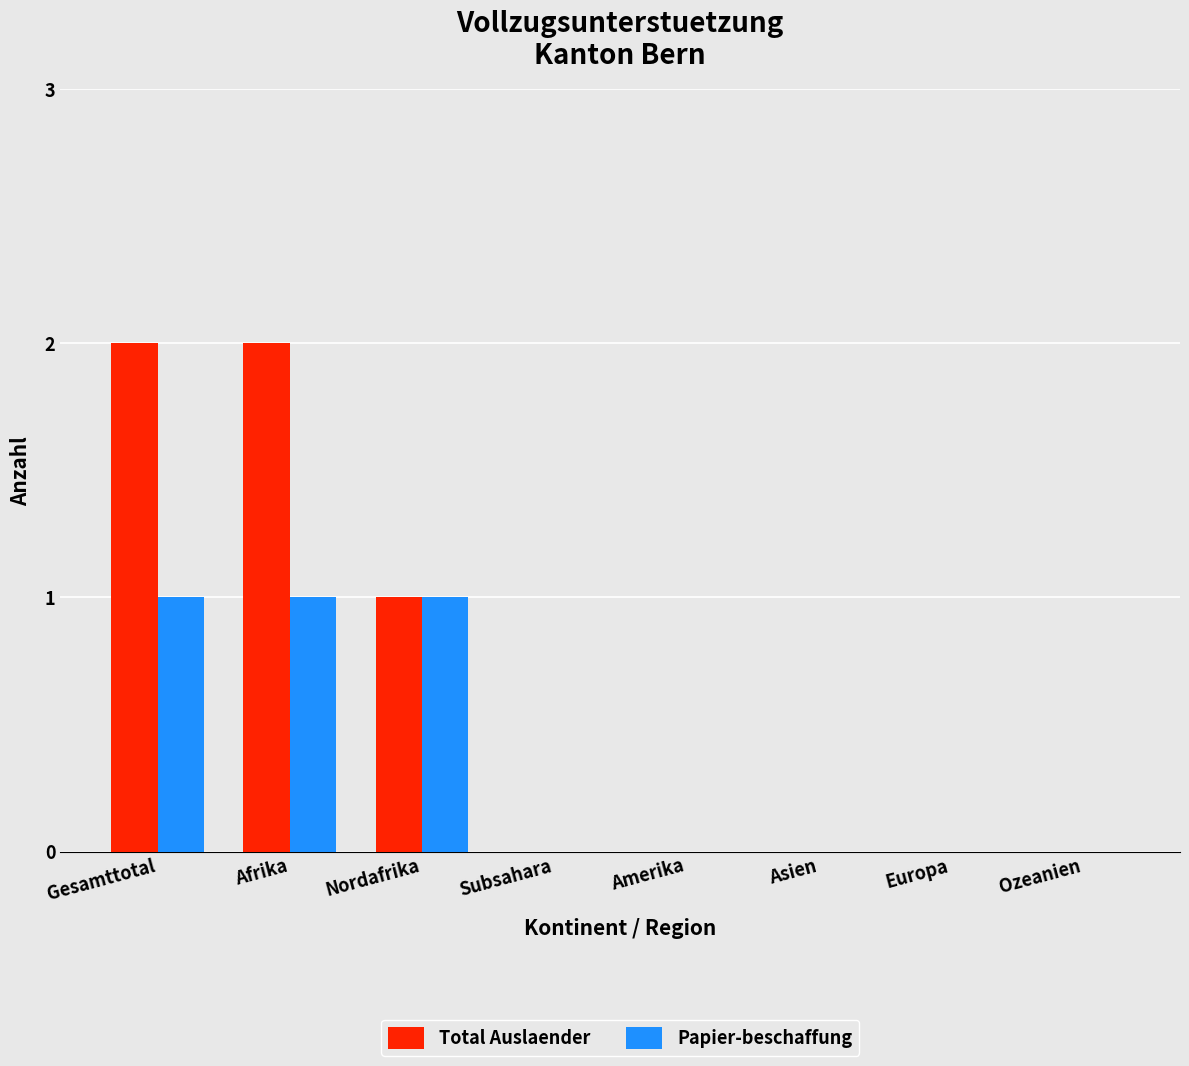

The Total Auslaender series shows 1 at Nordafrika. True or false?

True